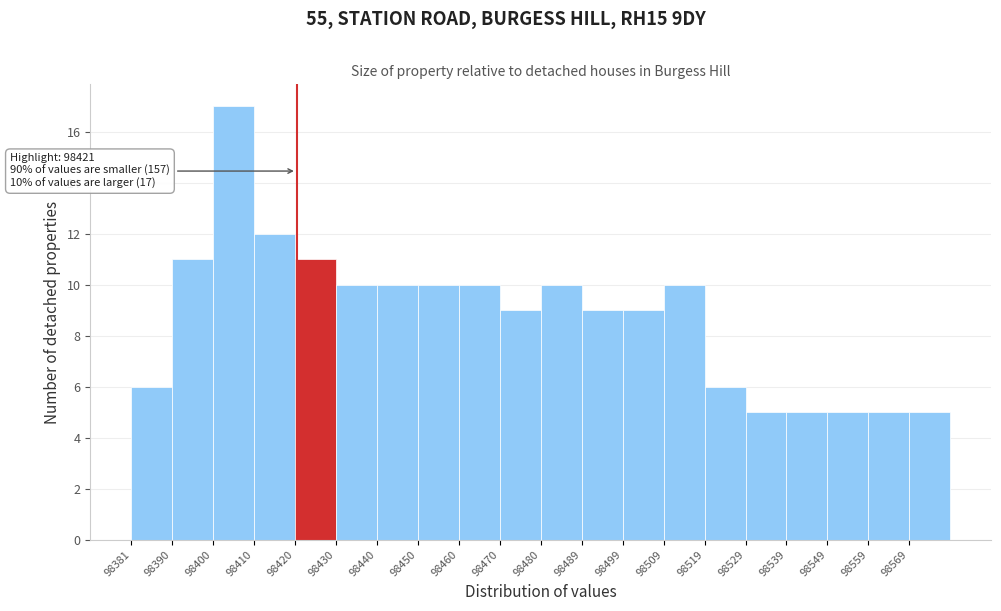

Over which range of the x-axis is the bar tallest?

98400.8 to 98410.7